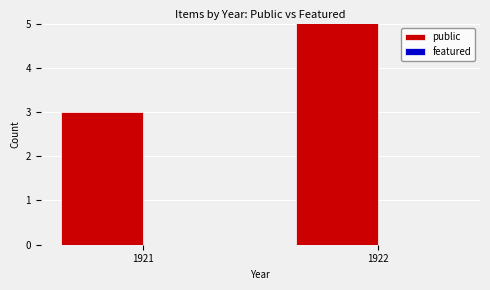

Which has a higher value, 1922 or 1921?

1922